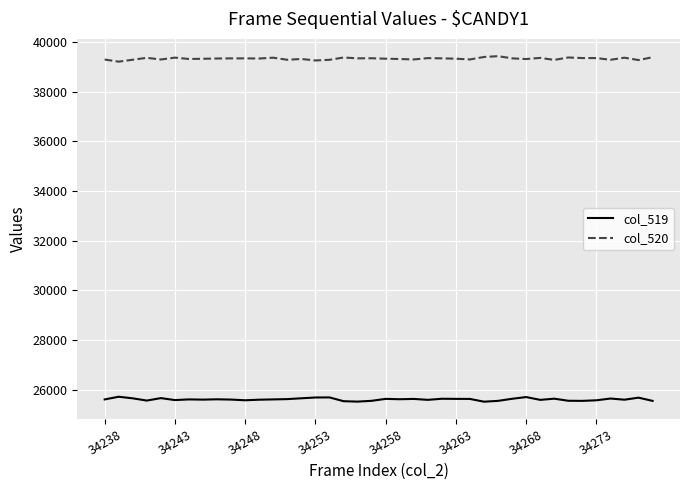

What is the highest value of the col_520 series?

39432